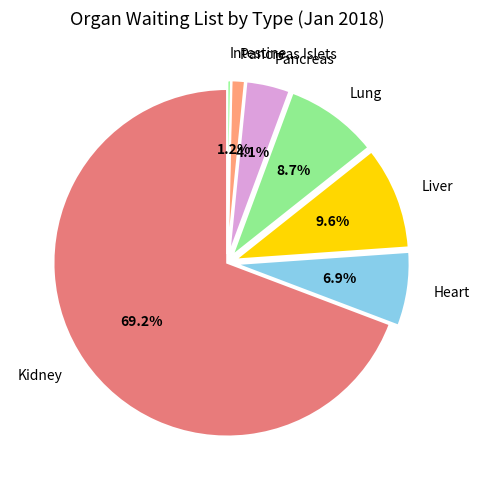

What is the ratio of the value at Kidney to the value at Liver?

7.2